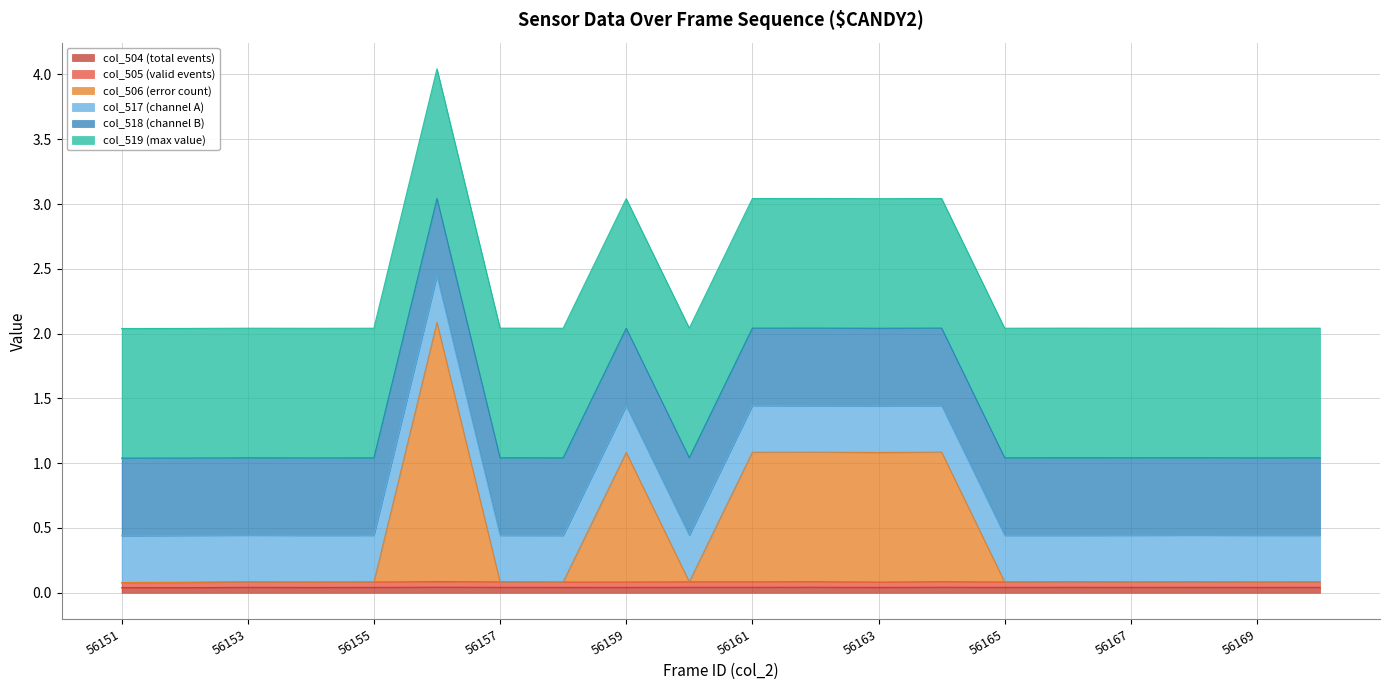

What is the sum of all col_504 values?

0.8